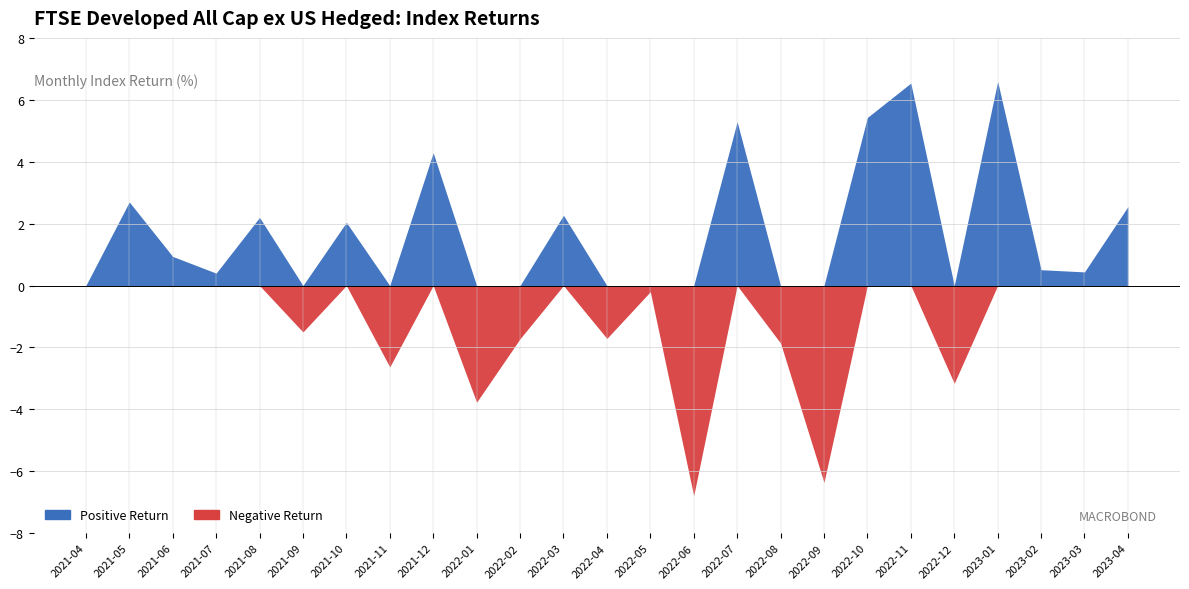

Where is the first local minimum?

3